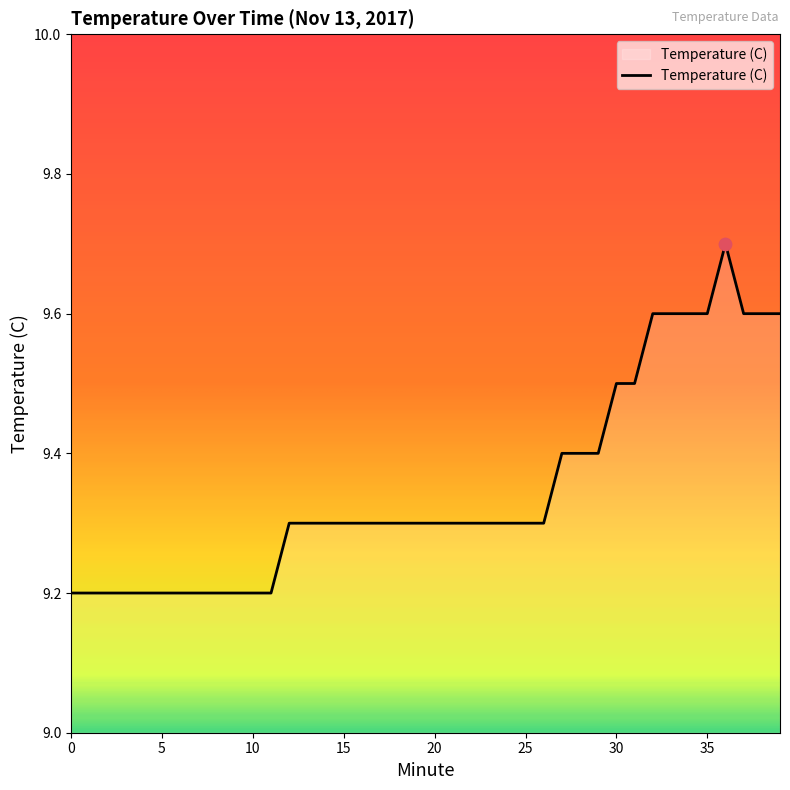

What is the difference between the maximum and minimum values?

0.5